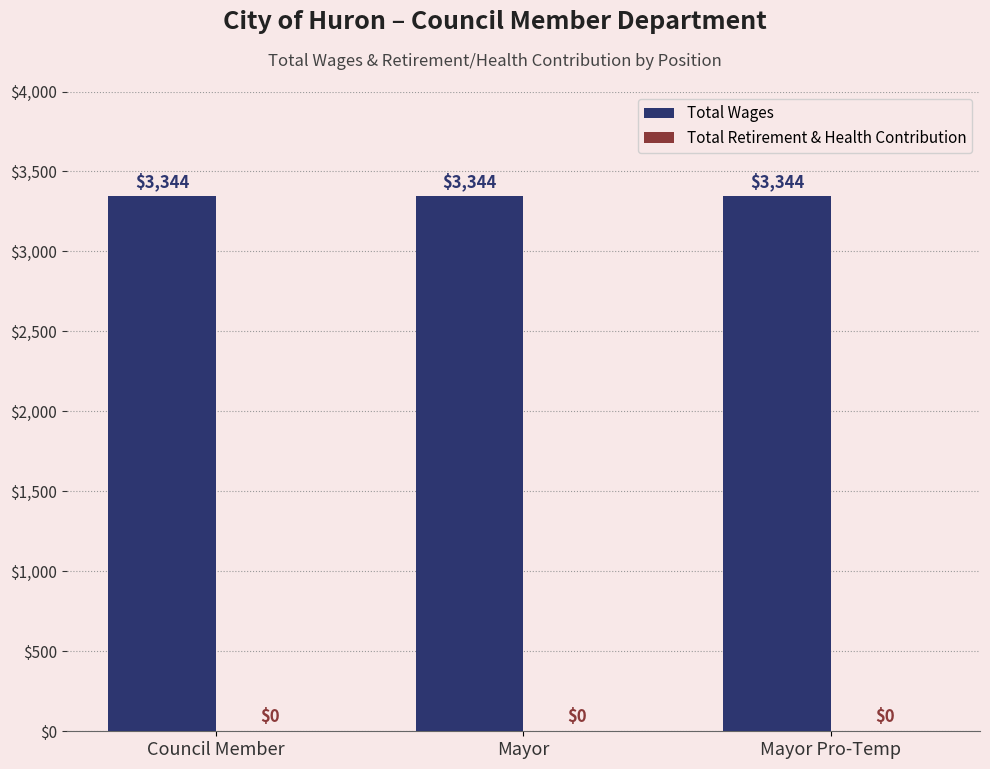

At how many categories does at least one series exceed 2361?

3